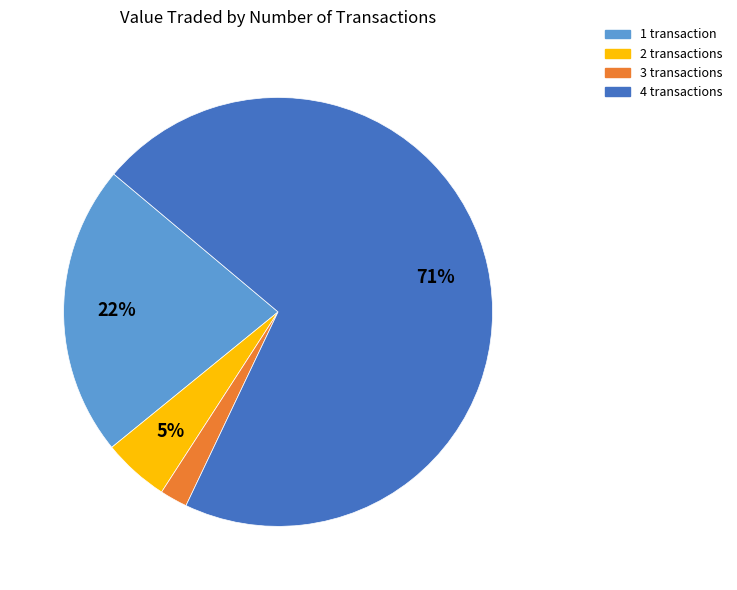

To the nearest percent, what is the combined percentage of 2 transactions and 4 transactions?

76%